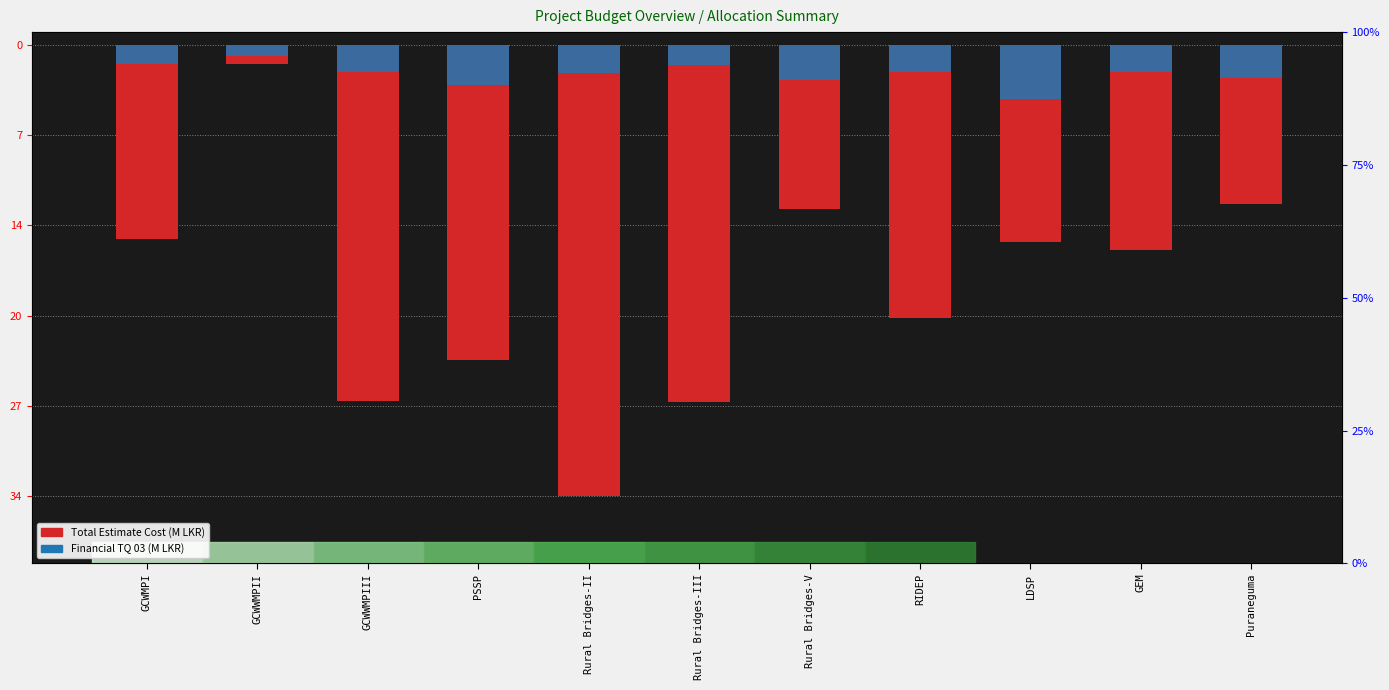

What is the sum of all Financial TQ 03 (M) values?

-24.0